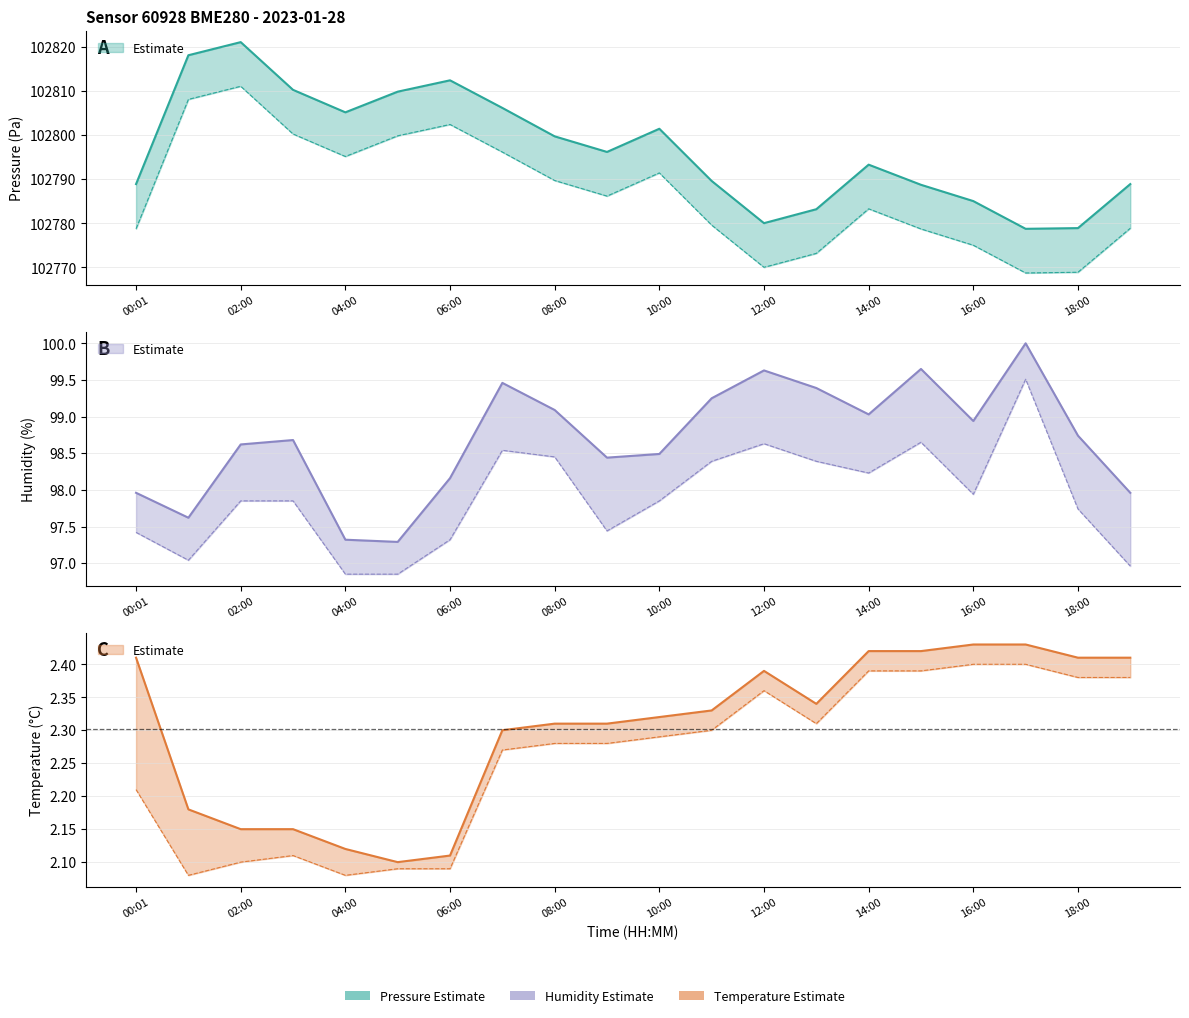

At which label does temperature reach its minimum?

05:00